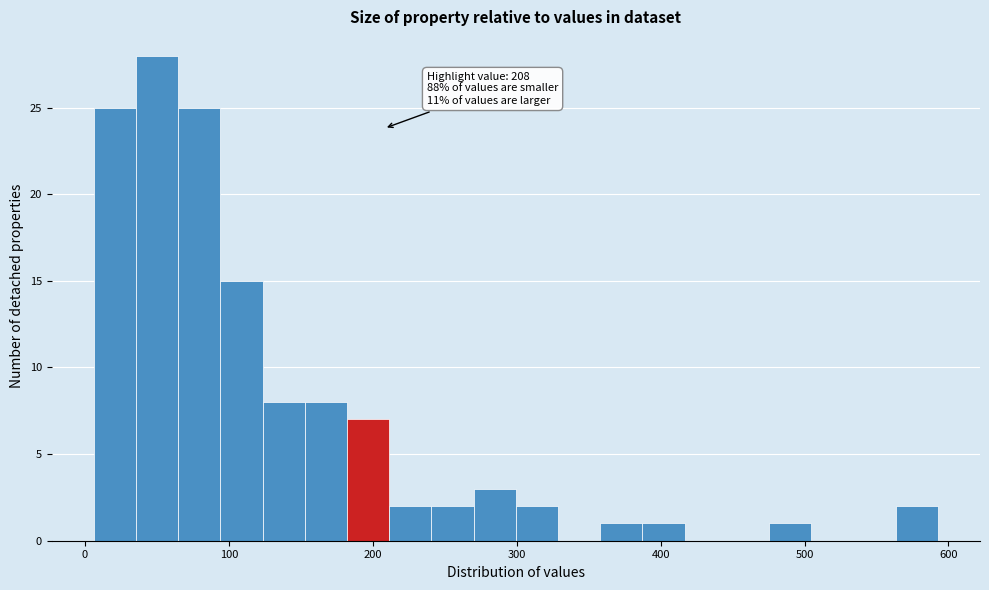

Read against the x-axis, roughly where is the centre of the tallest bar?

50